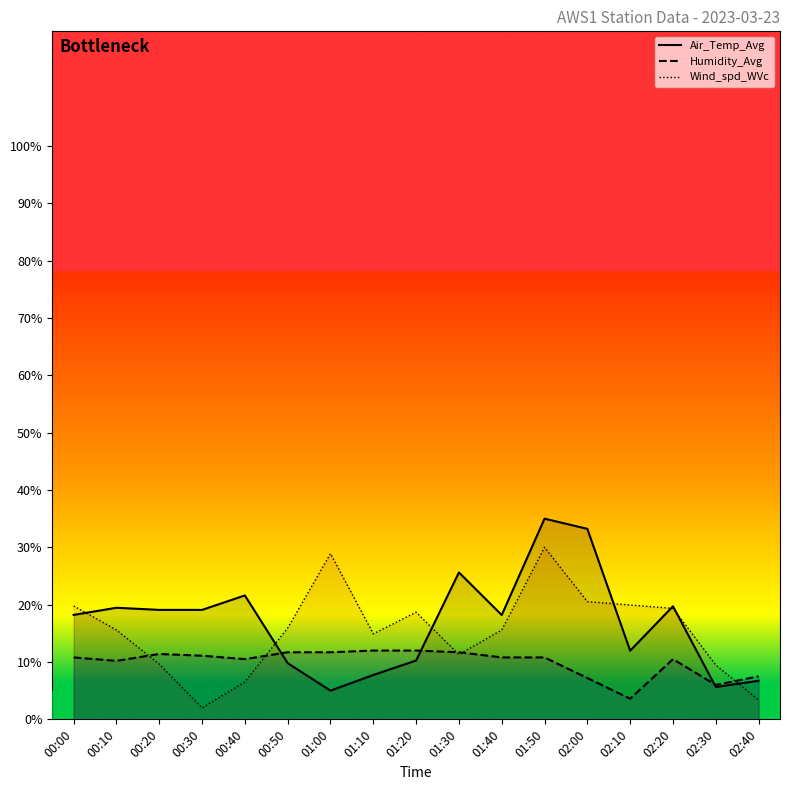

Rank the series at 00:20 from lowest to highest value.

Wind_spd_WVc, Humidity_Avg, Air_Temp_Avg